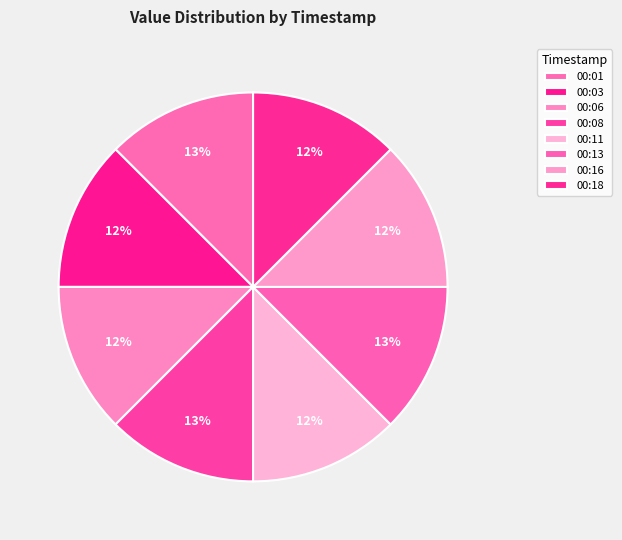

How many slices are in this pie chart?

8